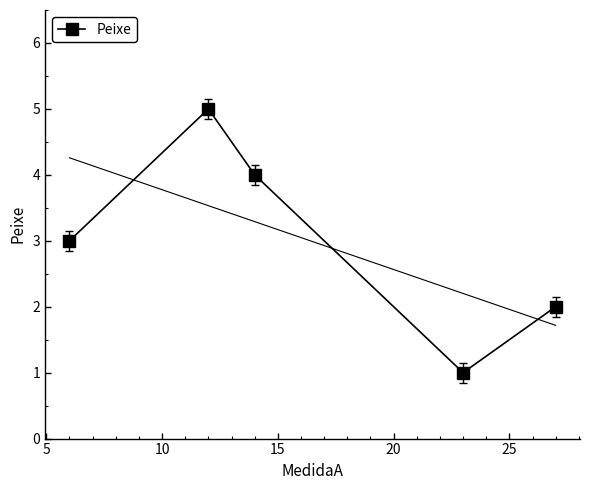

What is the maximum value shown in the chart?

5